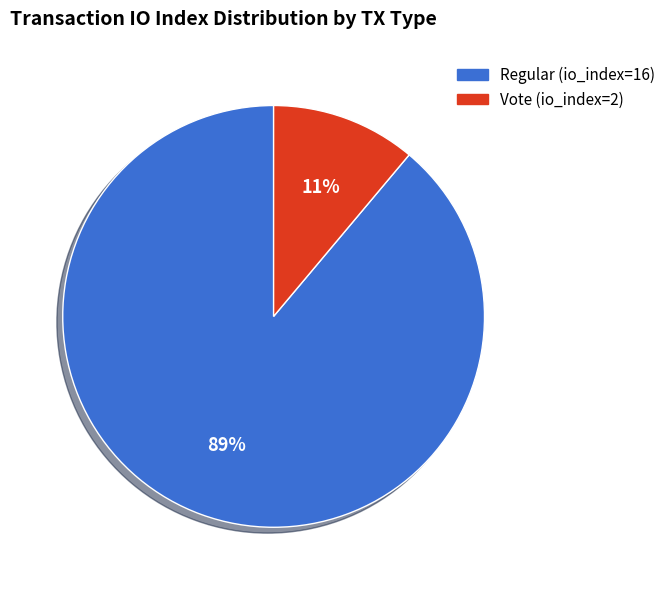

Which slice is the largest?

Regular (io_index=16)